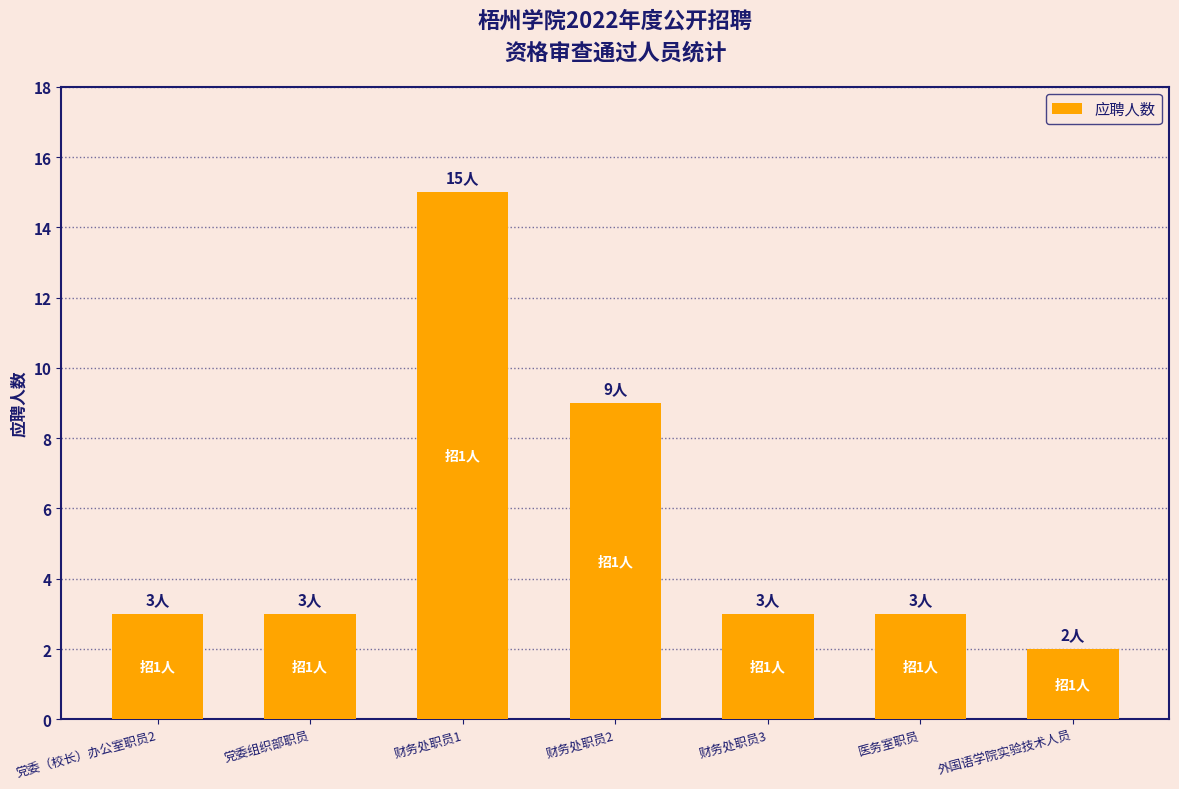

What is the difference between the second highest and minimum values?

7